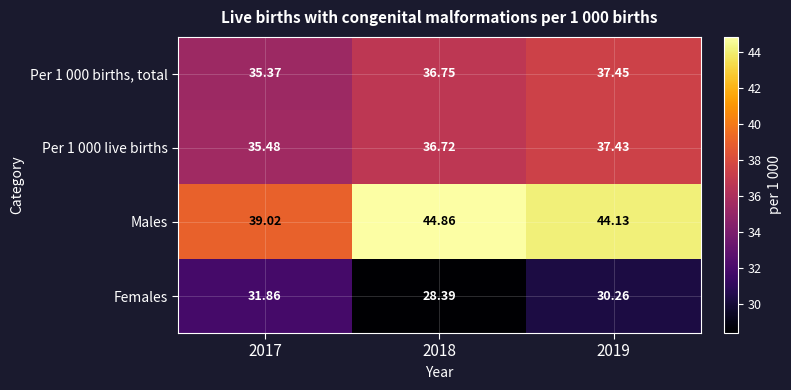

Which series changed the most between 2017 and 2018?

Males